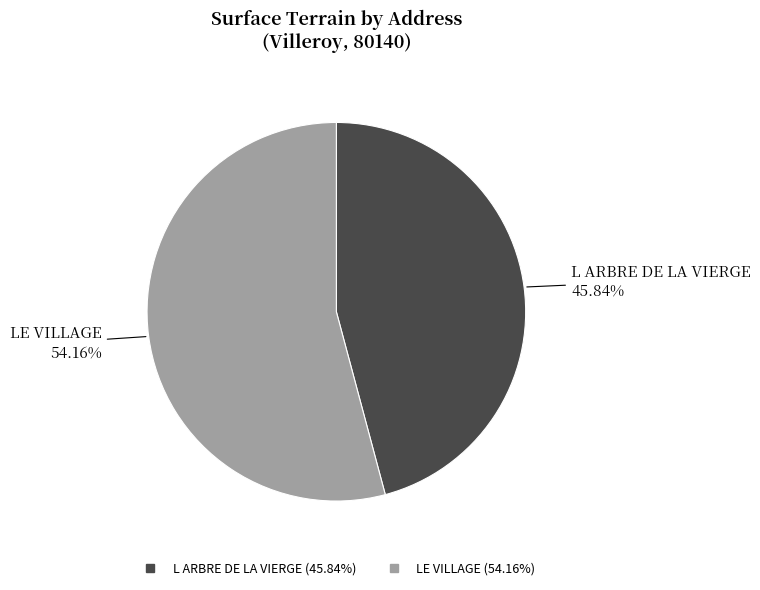

Is L ARBRE DE LA VIERGE the majority of the pie?

No